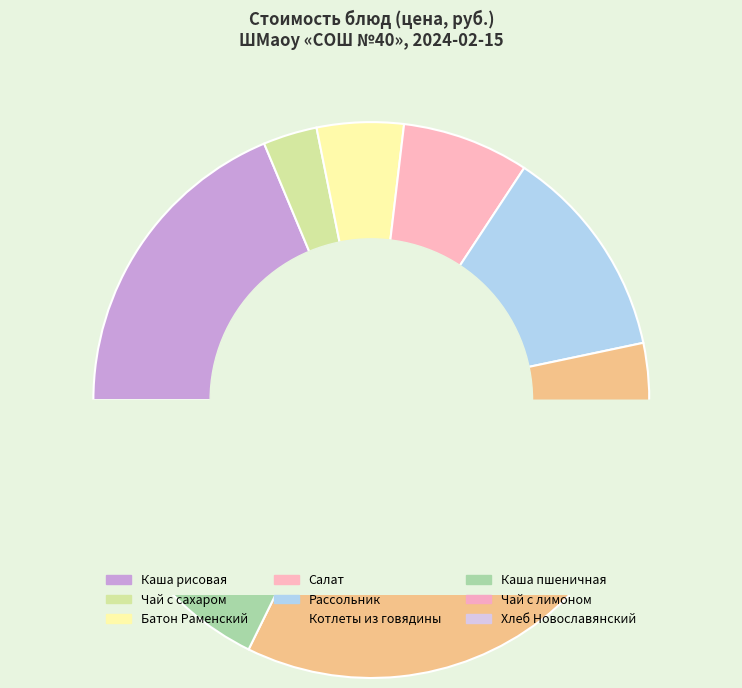

What is the ratio of the value at Батон Раменский to the value at Каша рисовая молочная с маслом?

0.3